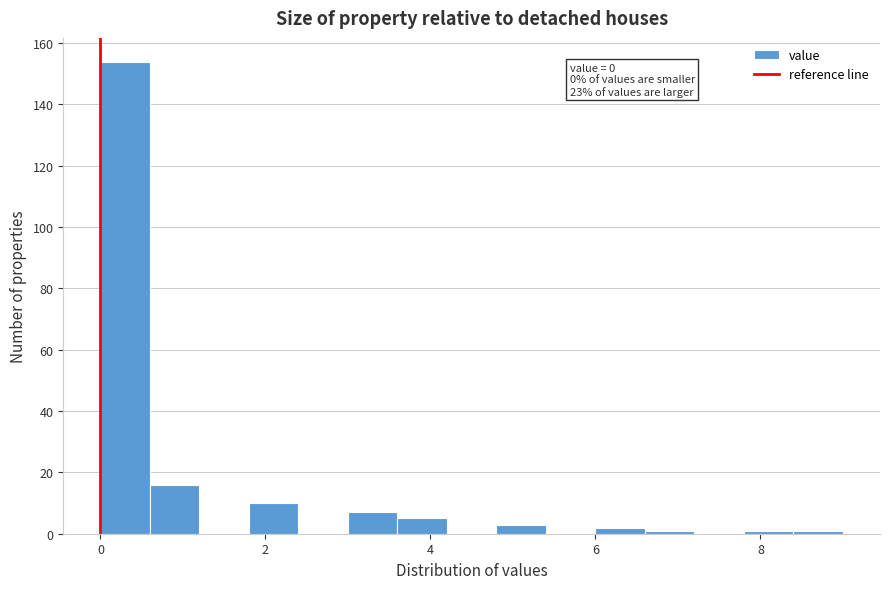

Read against the x-axis, roughly where is the centre of the tallest bar?

0.4